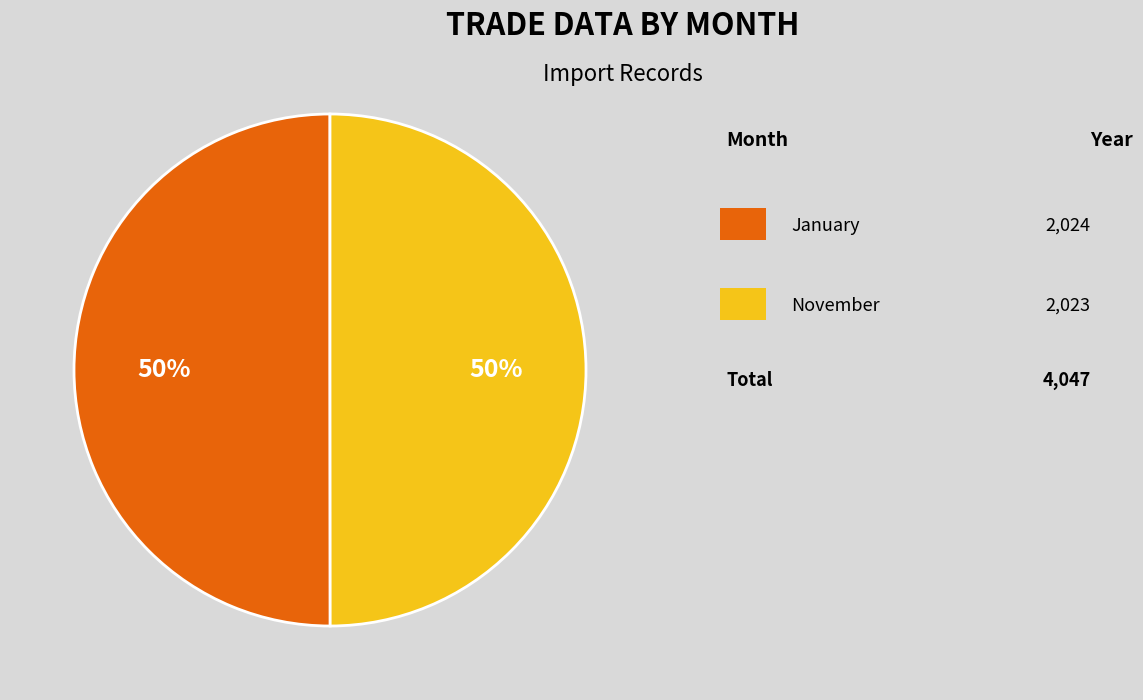

To the nearest percent, what is the average slice percentage?

50%